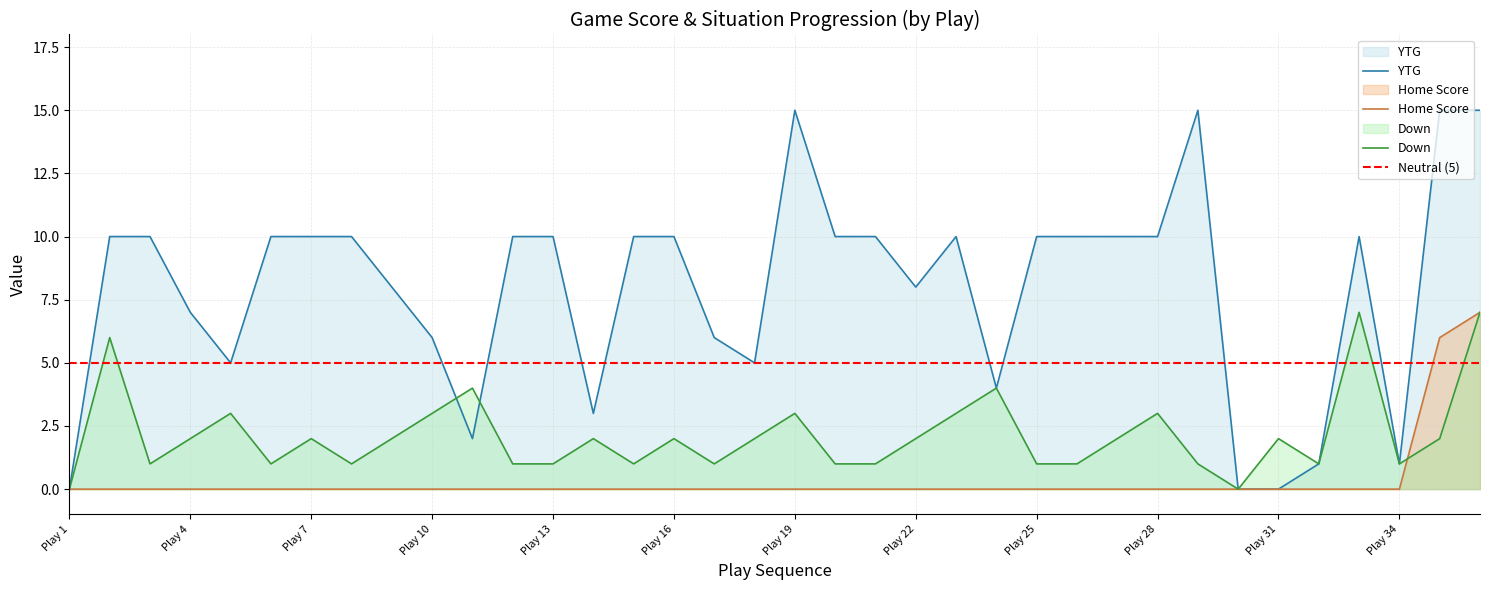

True or false: Home Score and YTG cross at least once.

False